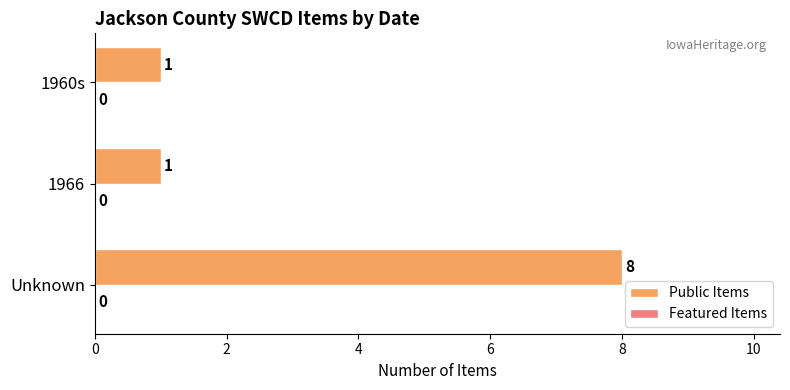

How many bars are there in total?

3